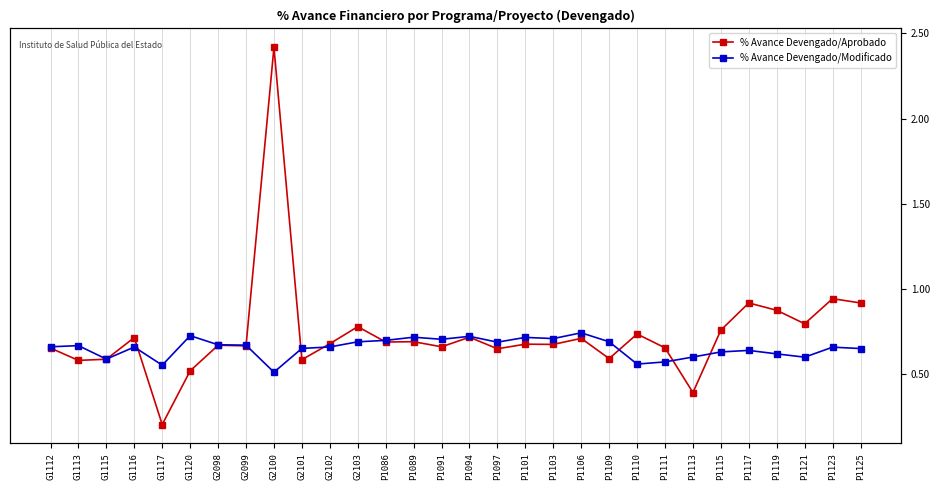

Is it true that % Avance Devengado/Modificado equals 0.7 at G2103?

True